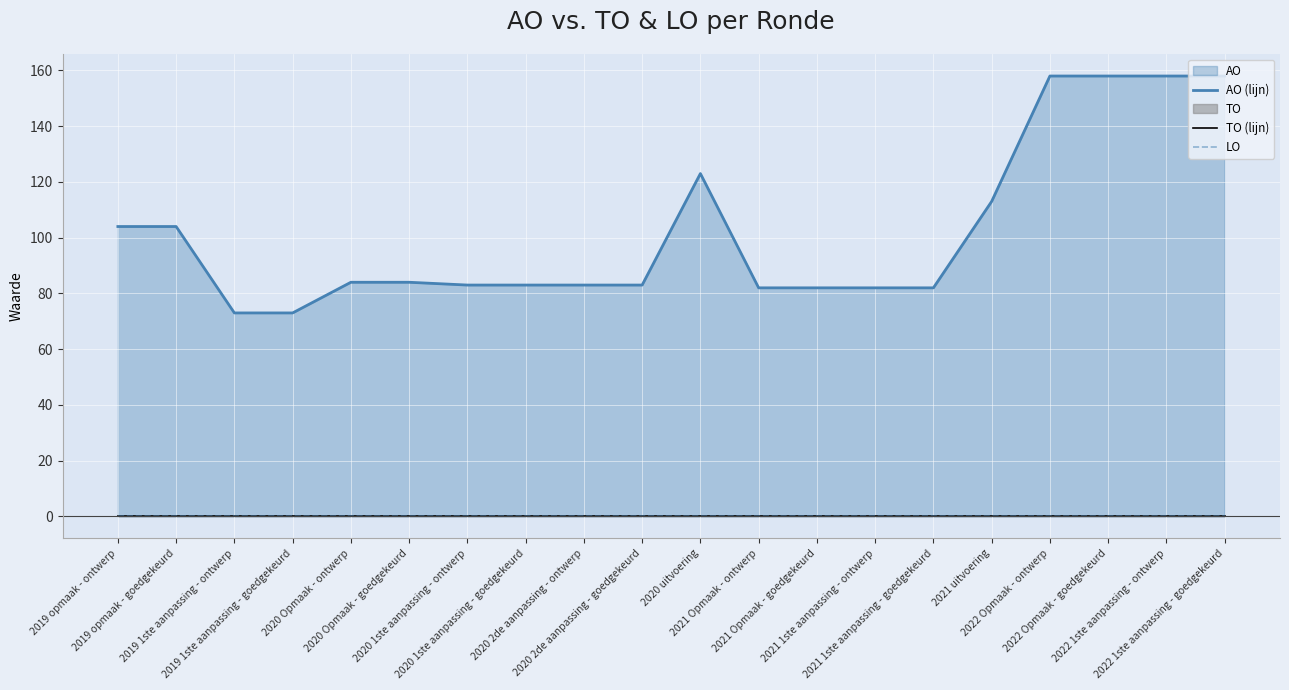

At which category is the sum across all series the highest?

2022 Opmaak - ontwerp